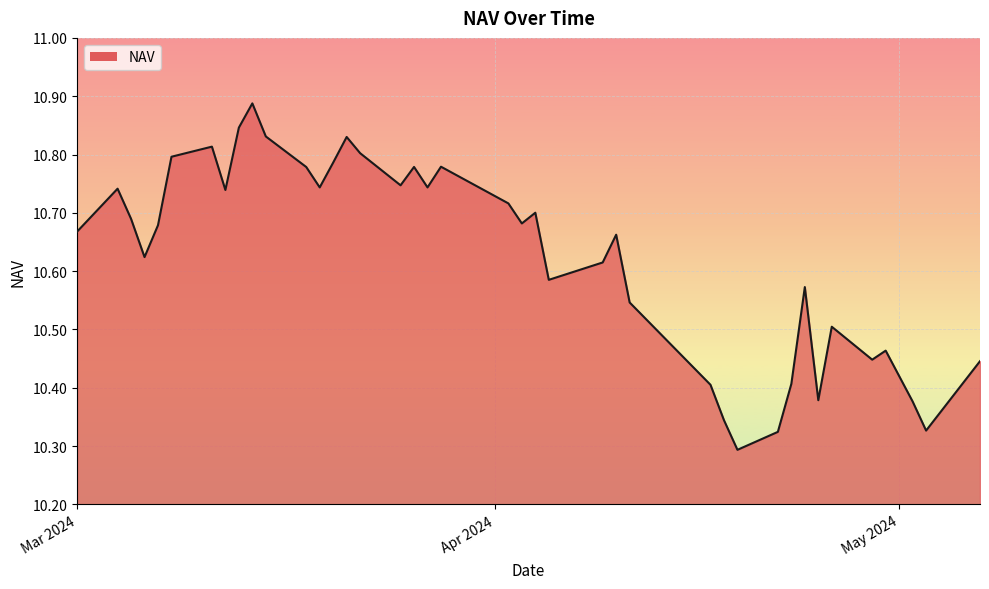

How many lines are shown in the chart?

1